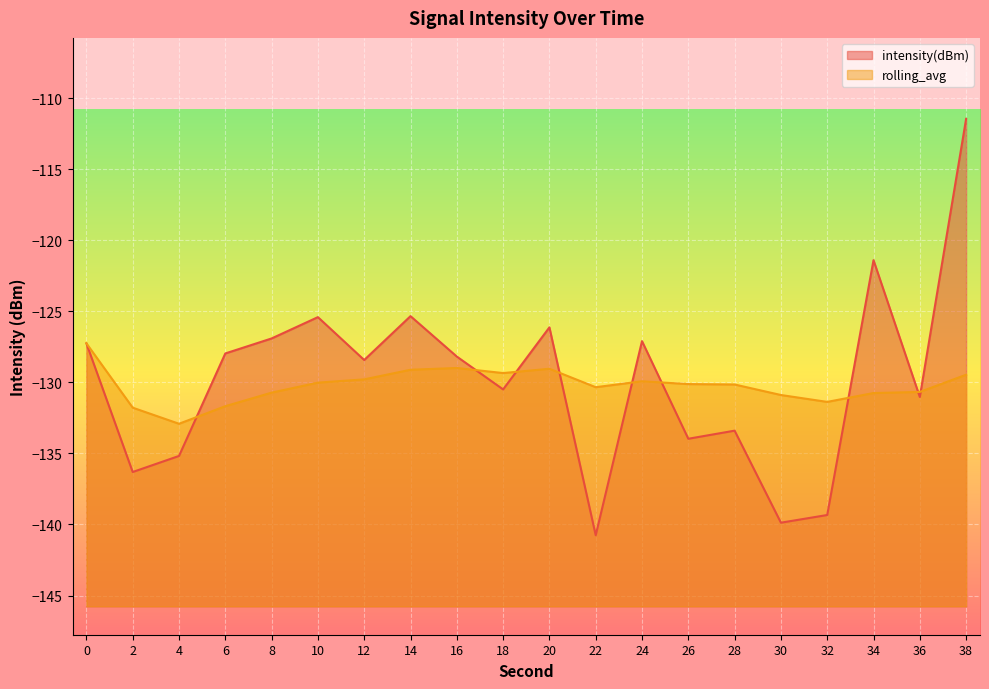

What is the sum of the intensity(dBm) values at 2 and 10?

-261.7